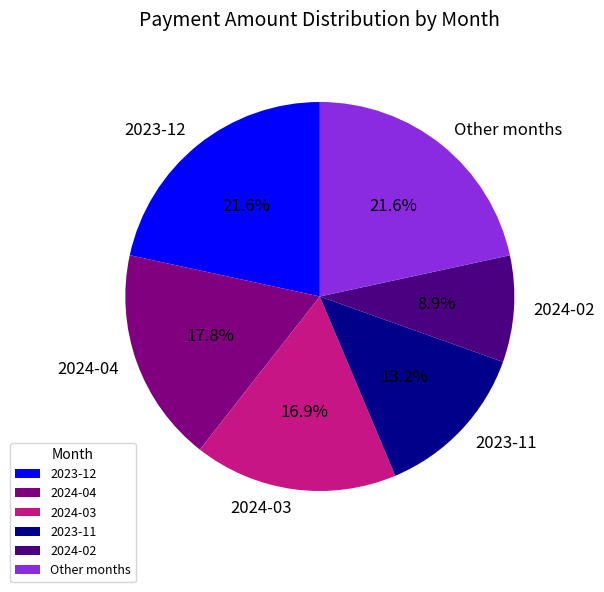

What percentage is the 2024-04 slice, to the nearest percent?

18%